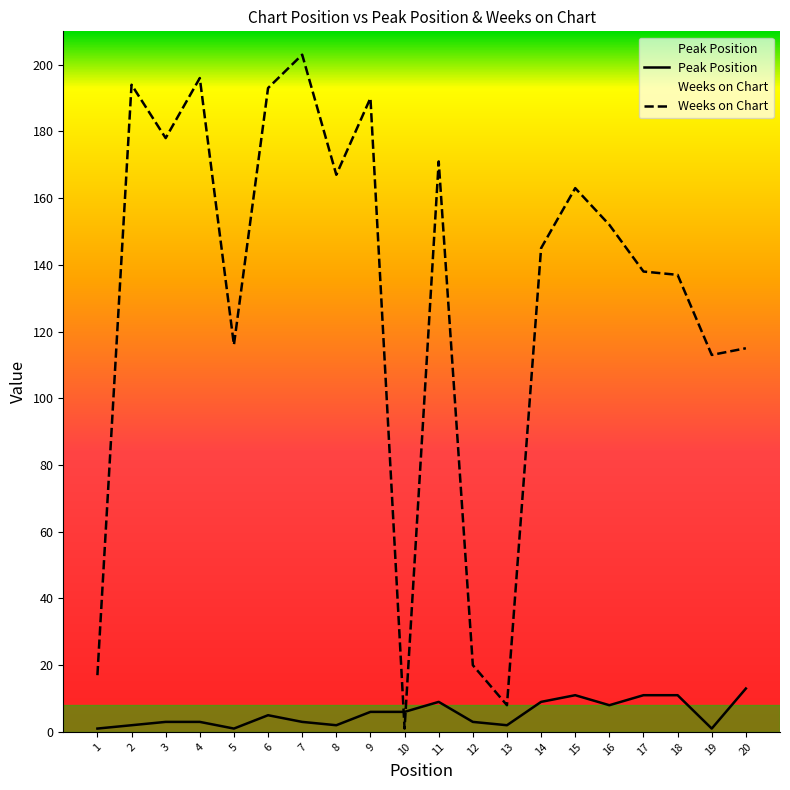

What value does the Weeks on Chart series have at 11?

171